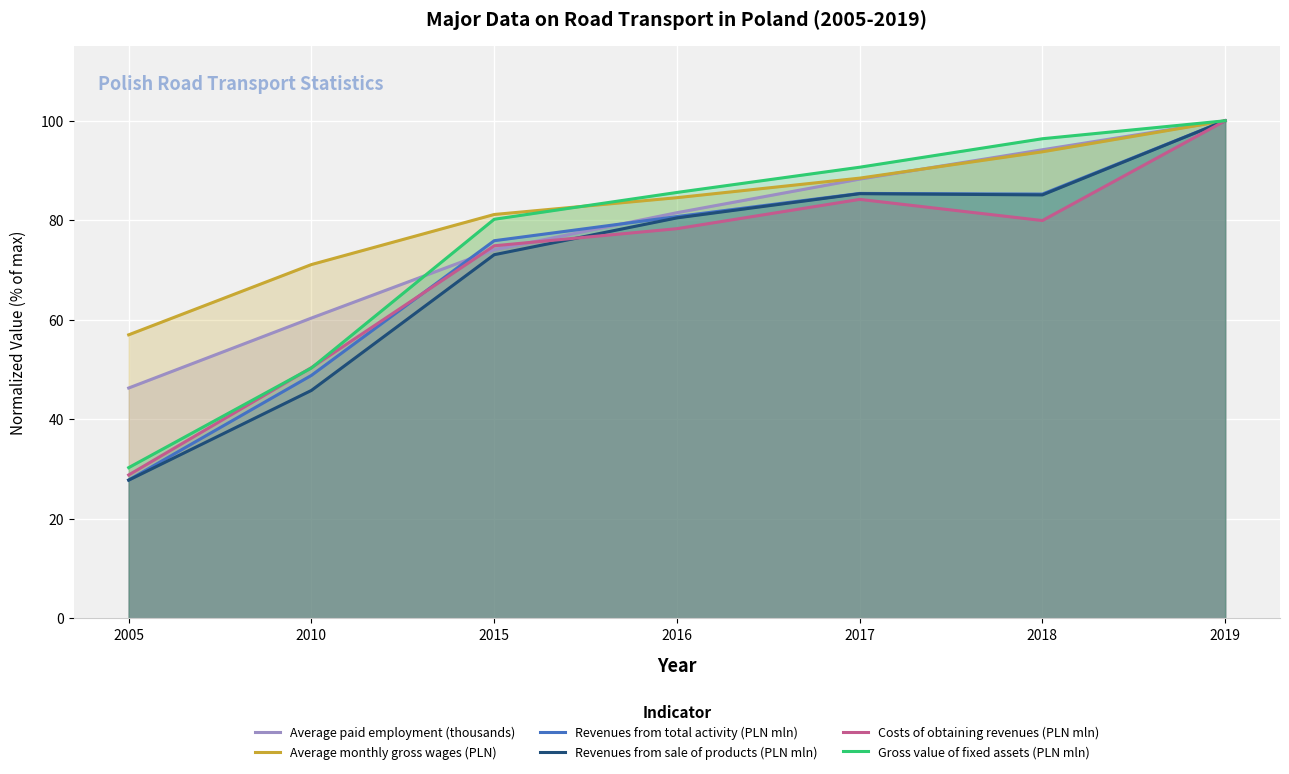

The value of Revenues from total activity (PLN mln) at 2005 is 16.3. True or false?

False